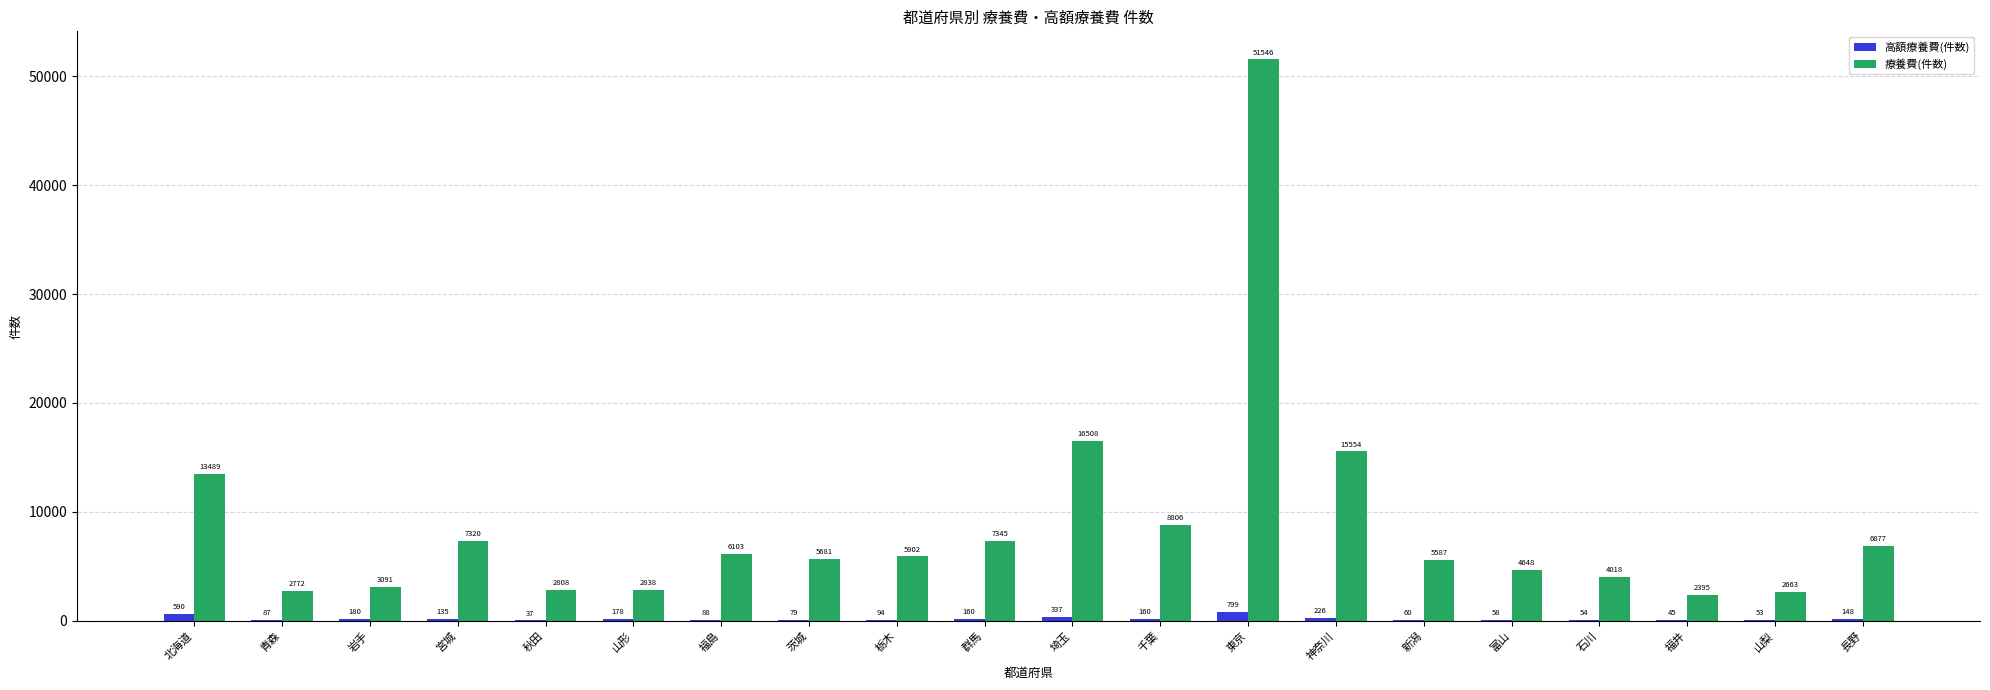

Is it true that 療養費(件数) equals 51546 at 東京?

True